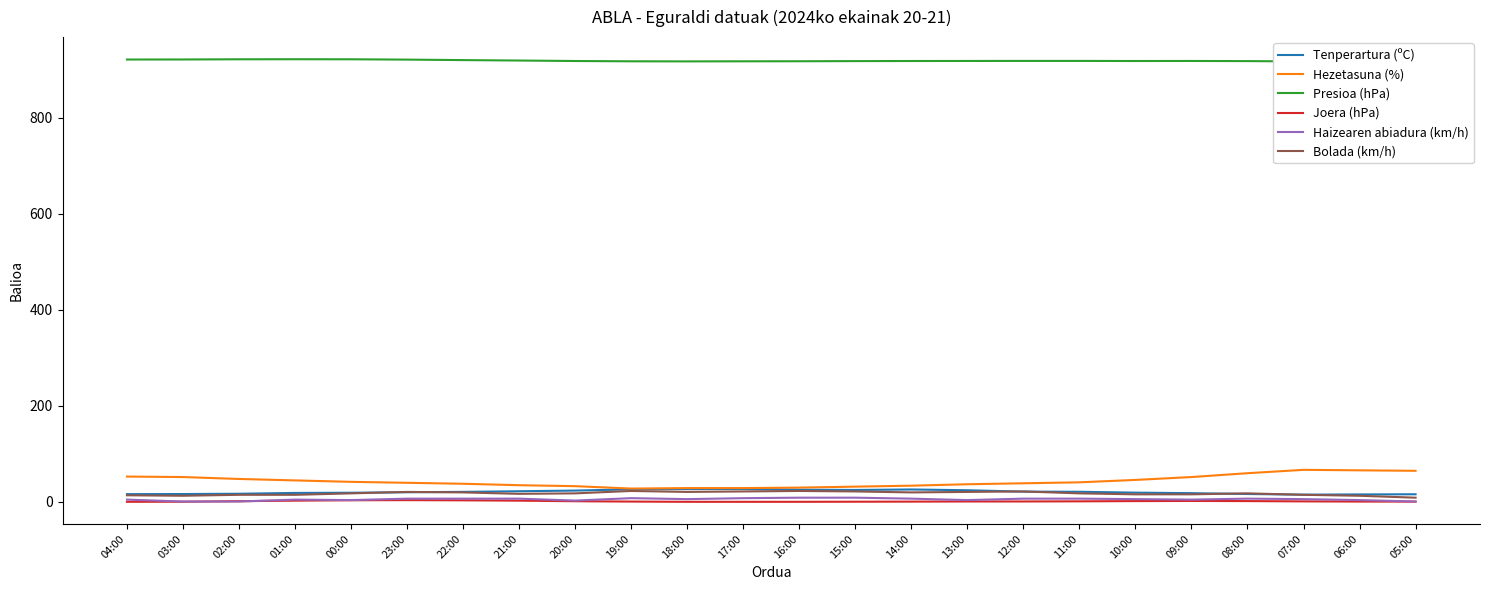

How many interior local valleys does the Haizearen abiadura (km/h) series have?

5